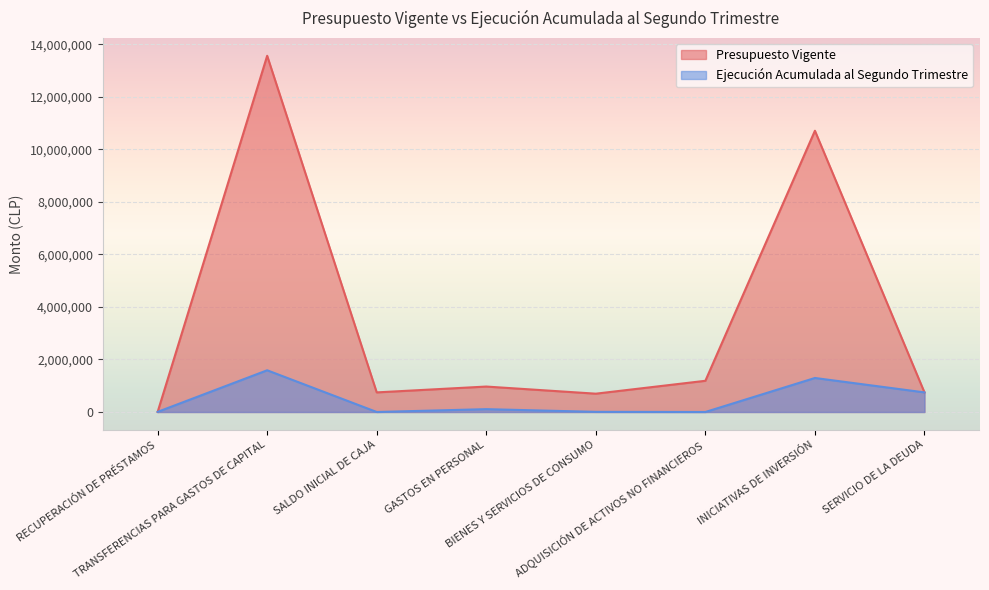

Reading right to left, list all the values displayed in this chart.

Presupuesto Vigente: SERVICIO DE LA DEUDA=746224	INICIATIVAS DE INVERSIÓN=10706959	ADQUISICIÓN DE ACTIVOS NO FINANCIEROS=1187842	BIENES Y SERVICIOS DE CONSUMO=697262	GASTOS EN PERSONAL=968660	SALDO INICIAL DE CAJA=746224	TRANSFERENCIAS PARA GASTOS DE CAPITAL=13560723	RECUPERACIÓN DE PRÉSTAMOS=0
Ejecución Acumulada al Segundo Trimestre: SERVICIO DE LA DEUDA=746222	INICIATIVAS DE INVERSIÓN=1294802	ADQUISICIÓN DE ACTIVOS NO FINANCIEROS=0	BIENES Y SERVICIOS DE CONSUMO=5476	GASTOS EN PERSONAL=108149	SALDO INICIAL DE CAJA=0	TRANSFERENCIAS PARA GASTOS DE CAPITAL=1588081	RECUPERACIÓN DE PRÉSTAMOS=4315